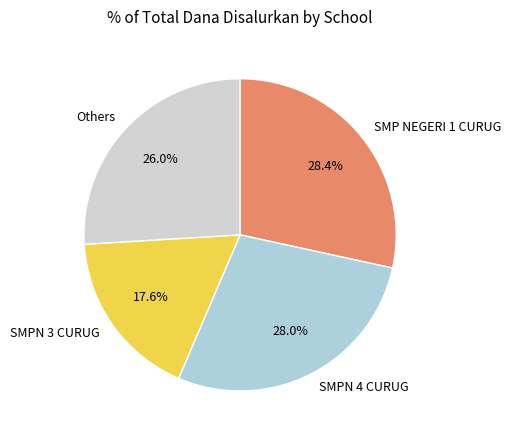

Does any single category account for the majority?

No